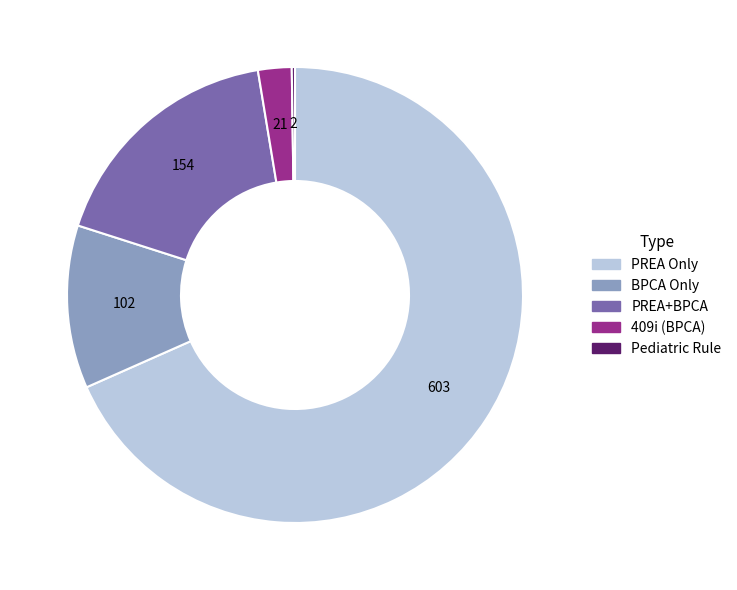

Is there a majority slice in this chart?

Yes